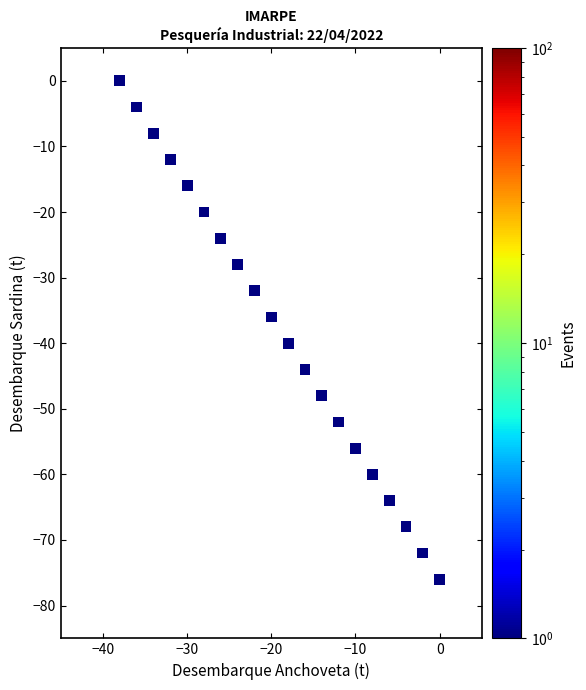

What is the range of X values (max minus min)?

38